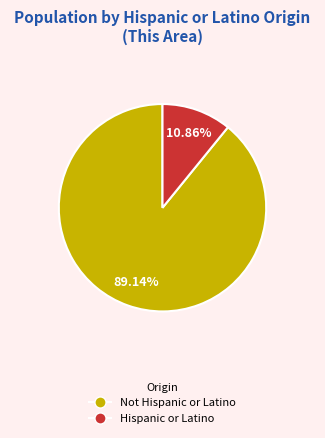

Rank the categories by value from highest to lowest.

Not Hispanic or Latino, Hispanic or Latino